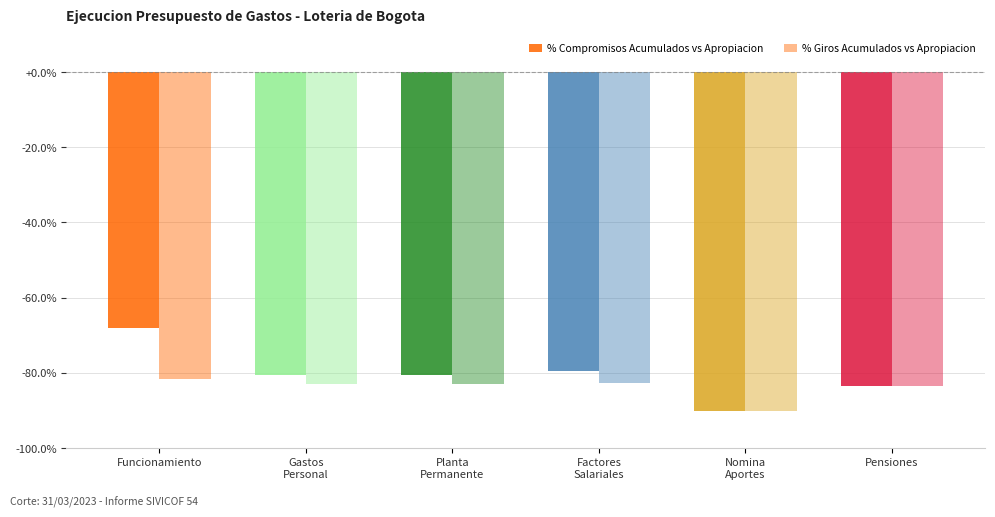

Which series has the largest range (max minus min)?

% Compromisos Acumulados vs Apropiacion